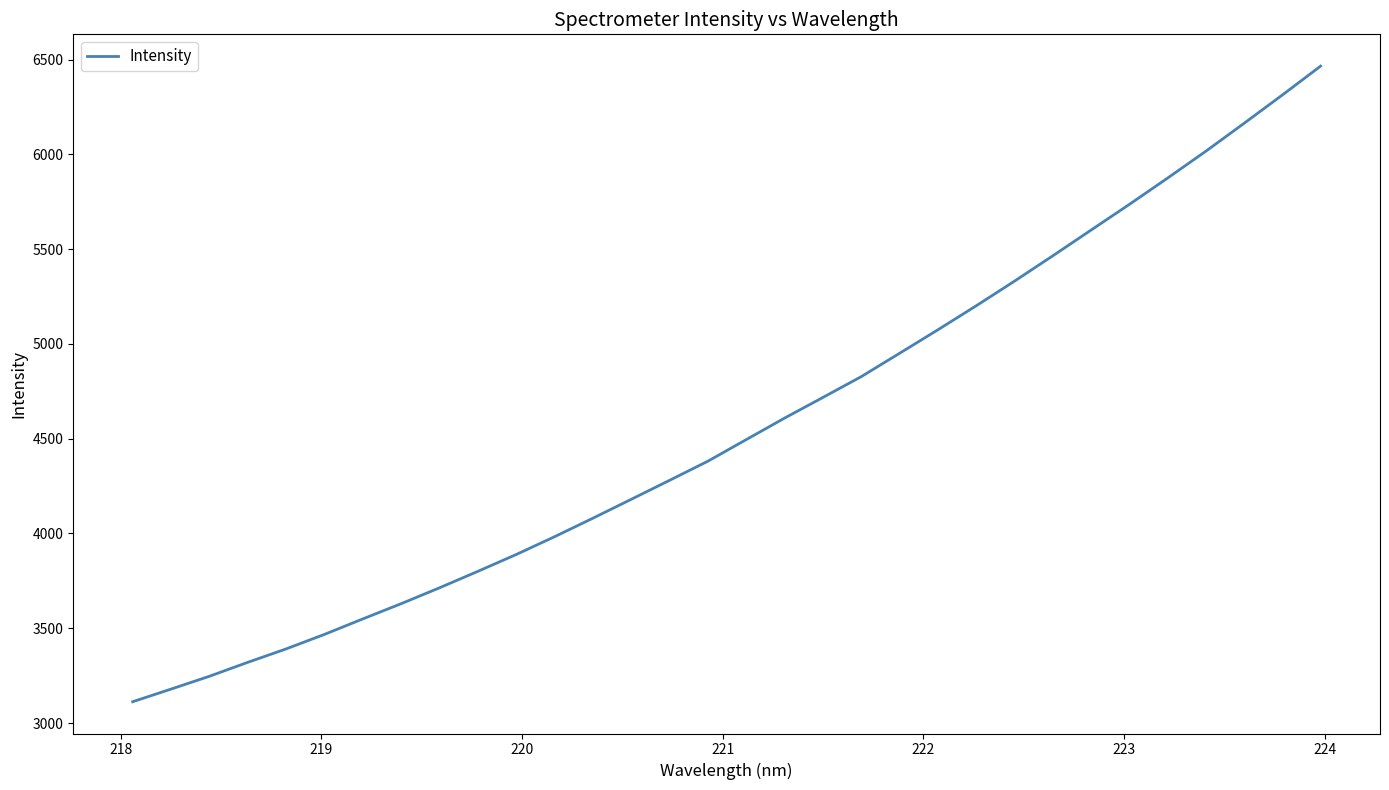

What is the smallest value displayed?

3112.3